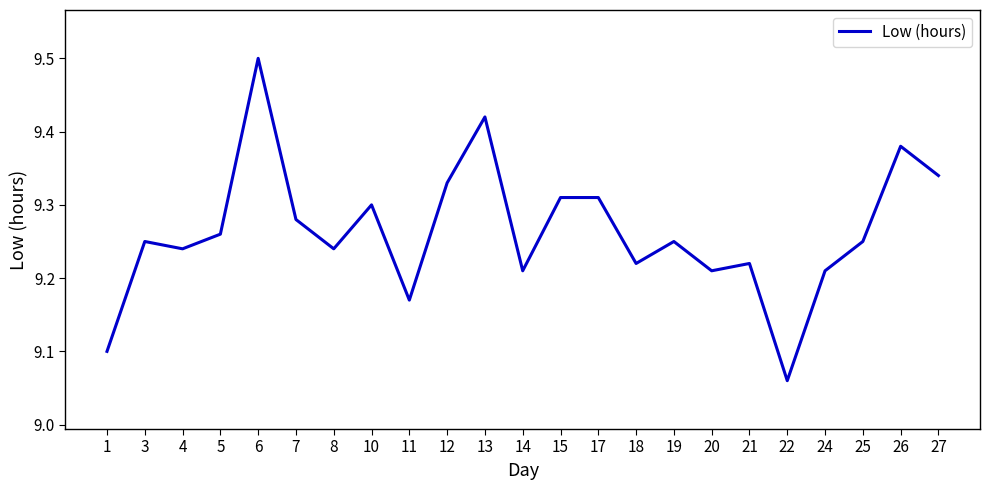

How many interior local valleys (lower than both neighbors) does the data have?

7